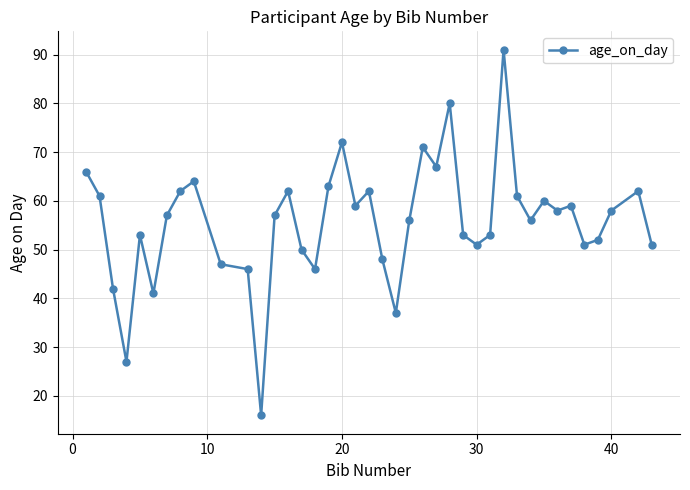

What is the sum of all values?

2228